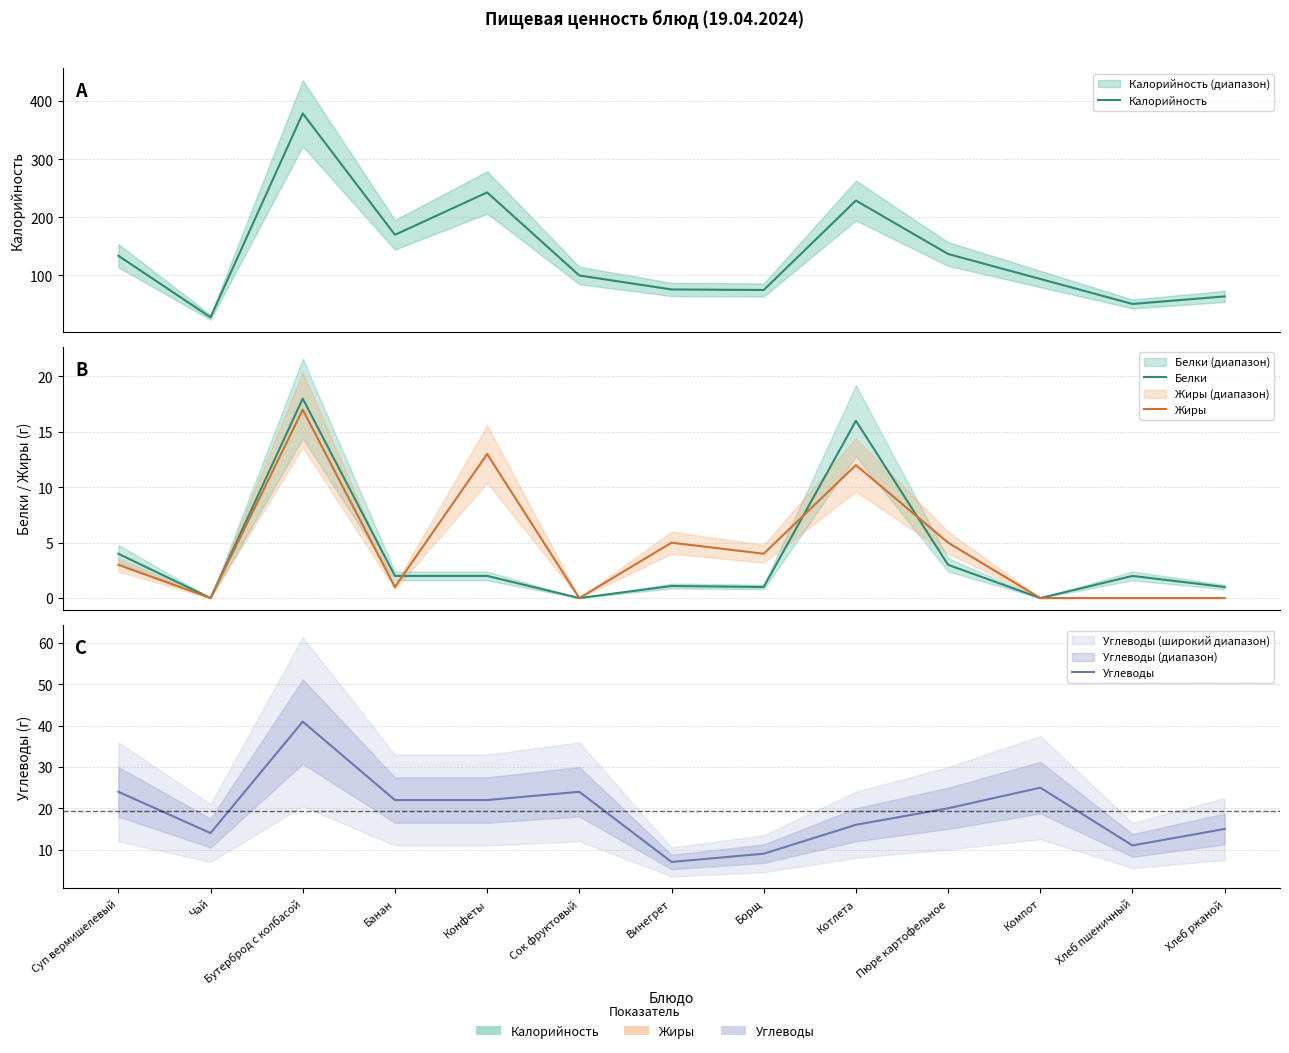

Which category has the highest value in the Калорийность series?

Бутерброд с колбасой